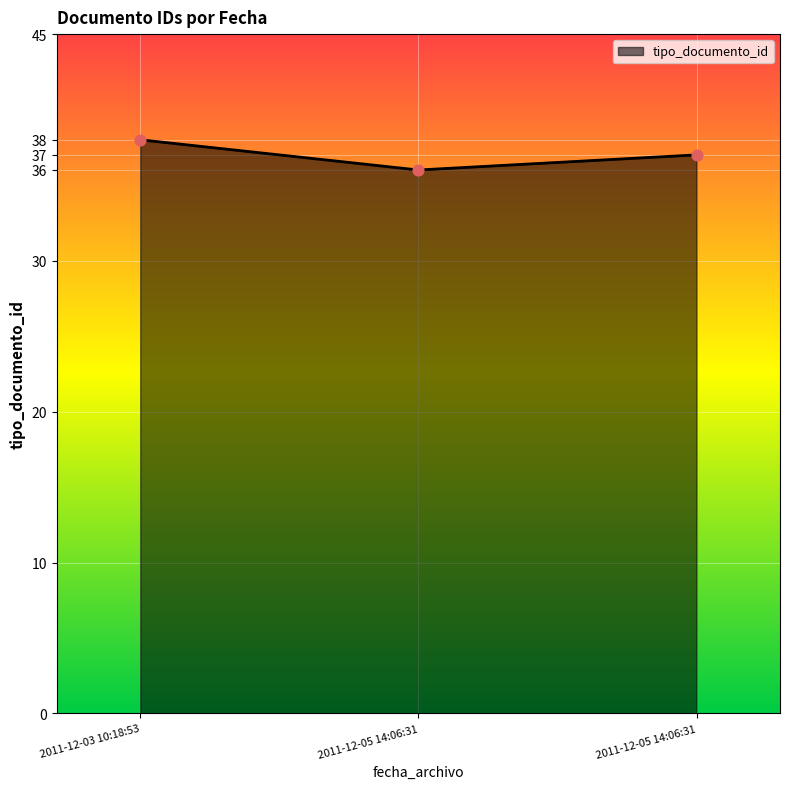

Between 2011-12-05 14:06:31 and 2011-12-03 10:18:53, which is larger?

2011-12-03 10:18:53